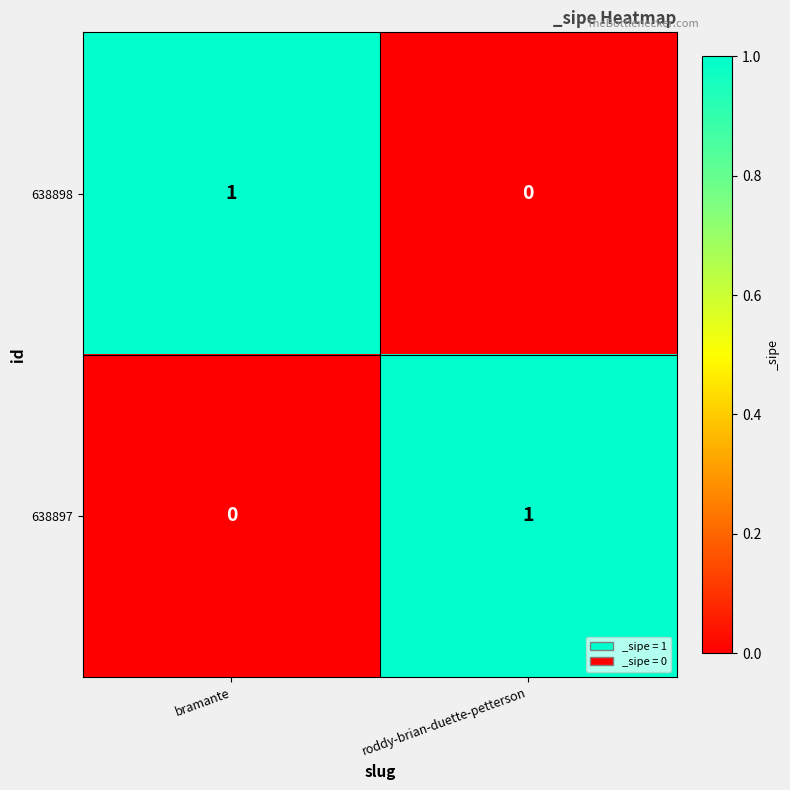

How many categories are shown in the chart?

2